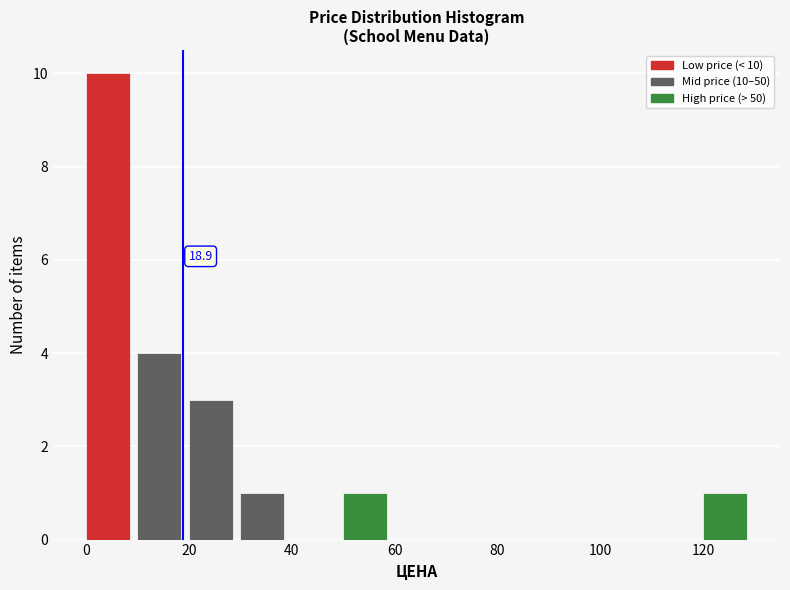

Over which range of the x-axis is the bar tallest?

0 to 10